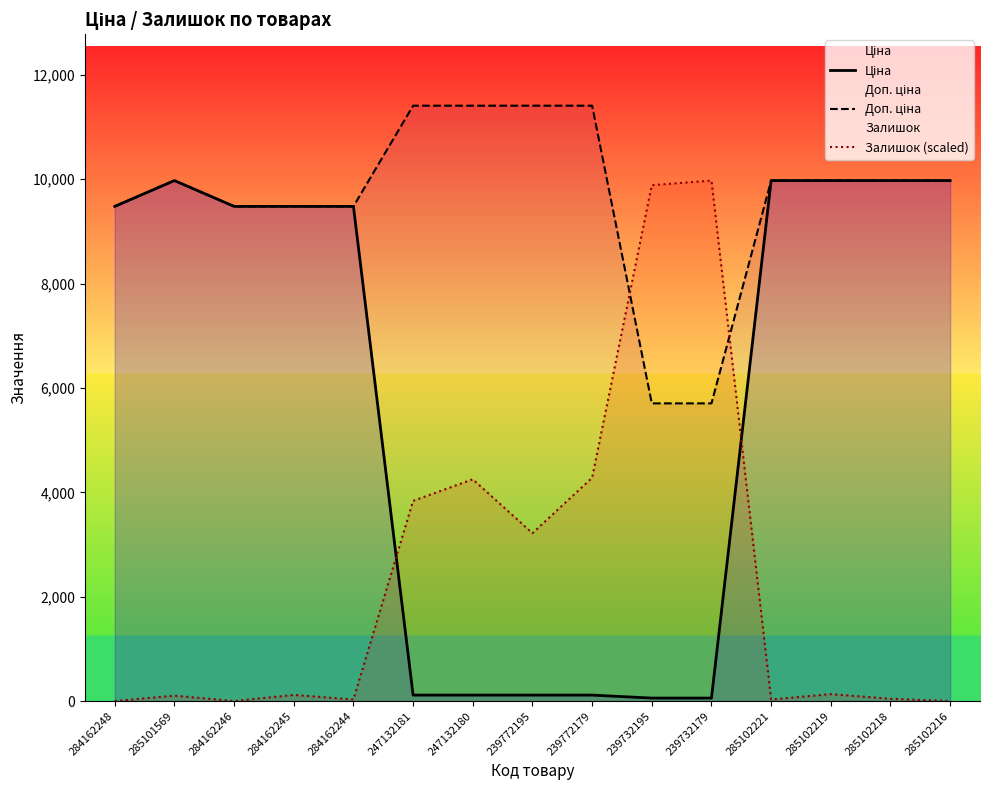

How many values in the Доп. ціна series are below 9974?

6